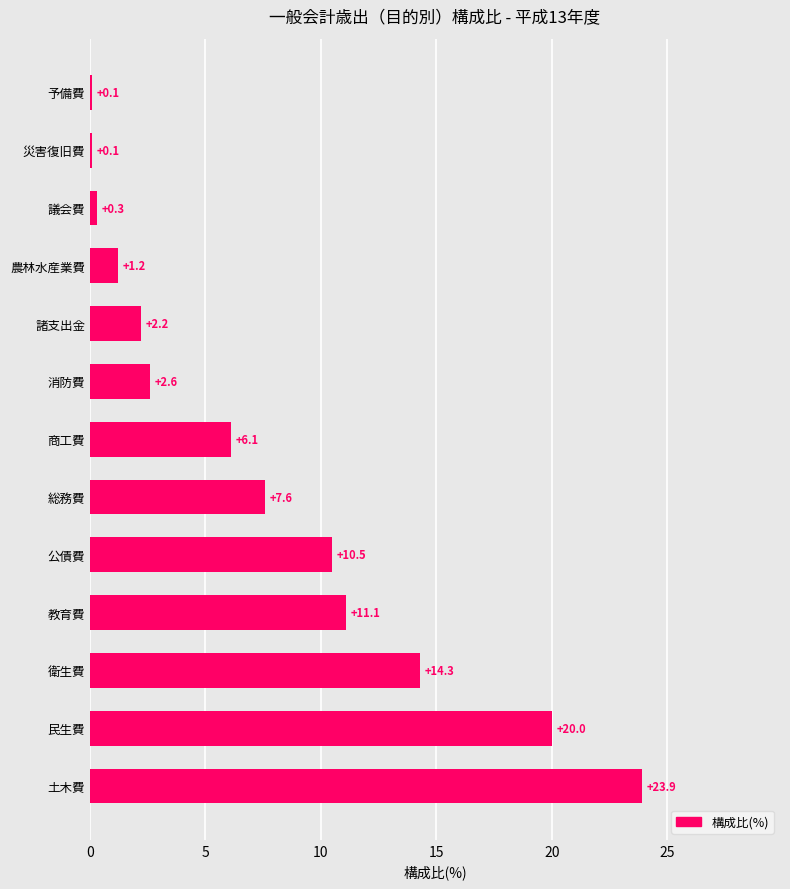

Are the bars horizontal?

Yes